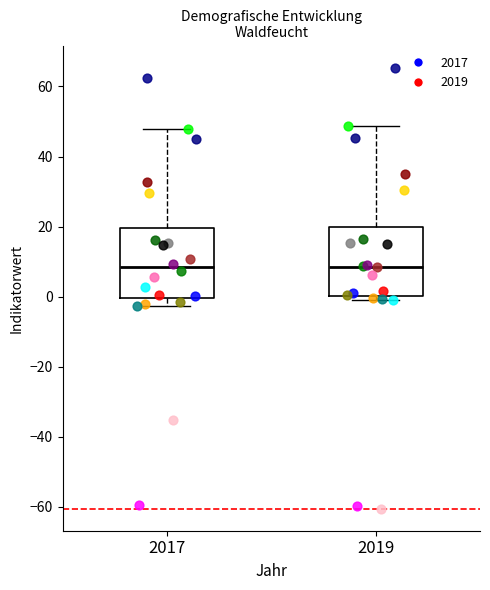

Where is the lower edge of the box at x = 2017 on the y-axis? The values are not printed on the chart, so give them approximately, as read against the axis.

0